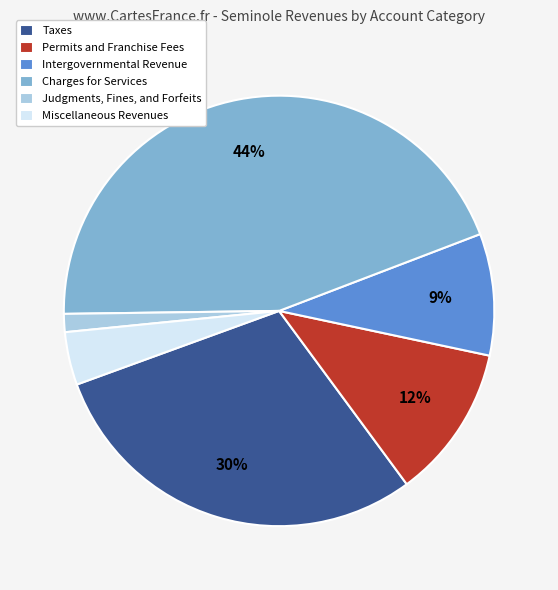

Does any single category account for the majority?

No